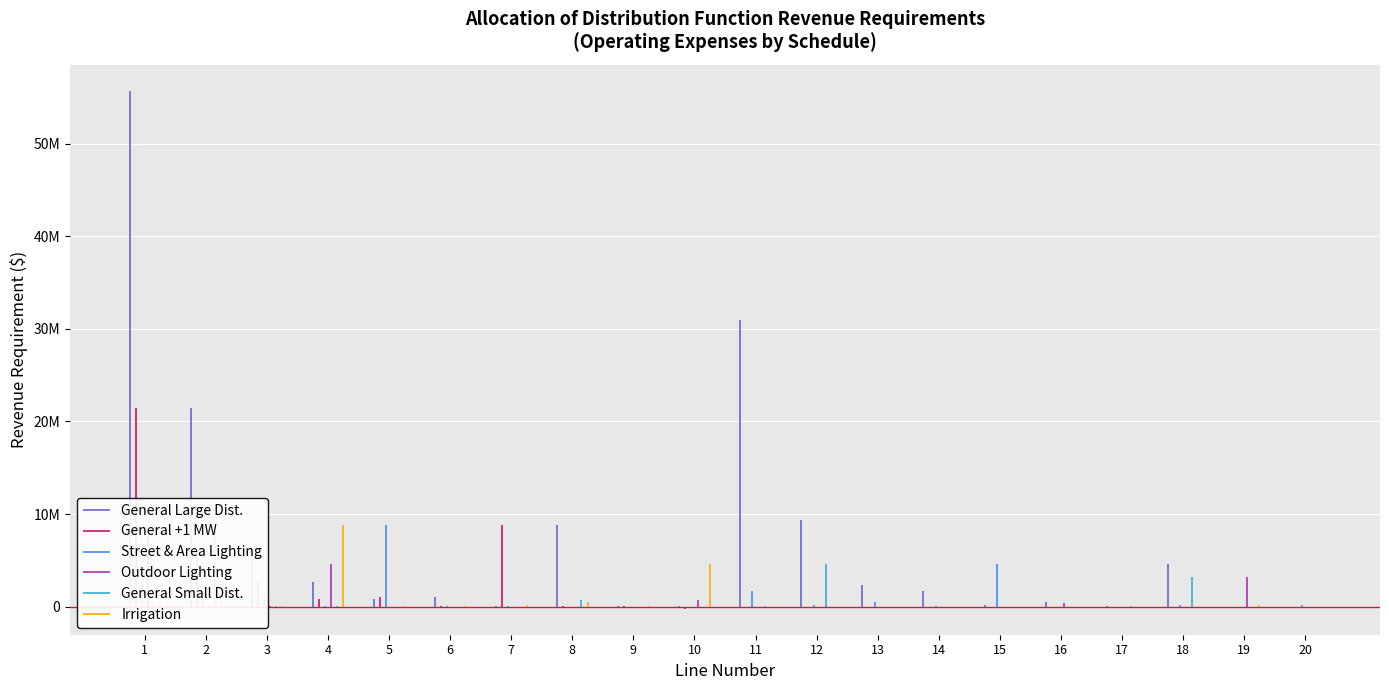

What are all the series names shown in the legend?

General Large Dist., General +1 MW, Street & Area Lighting, Outdoor Lighting, General Small Dist., Irrigation